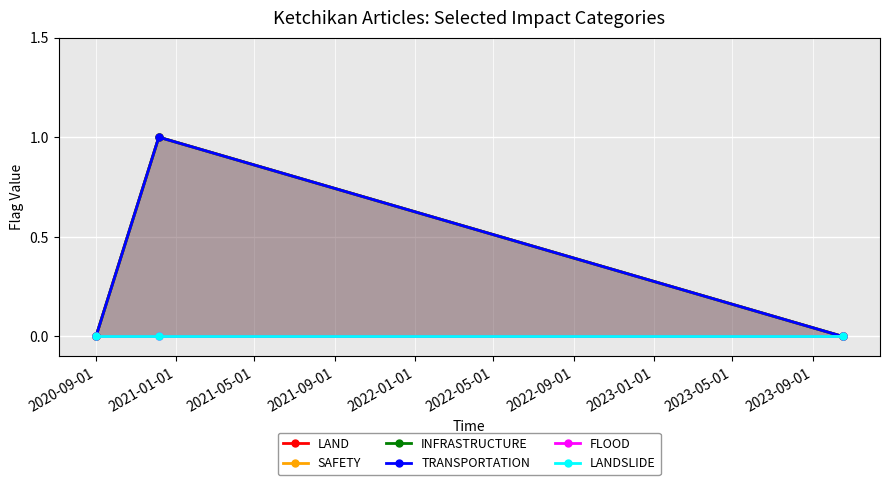

List the series in order of their peak value, highest first.

LAND, SAFETY, INFRASTRUCTURE, TRANSPORTATION, FLOOD, LANDSLIDE